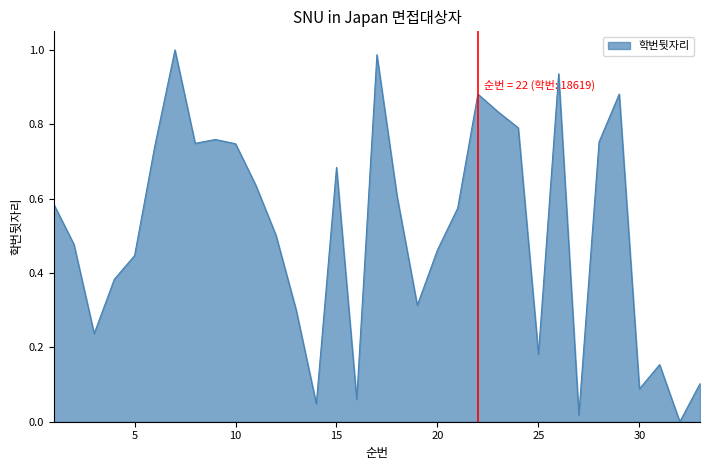

Which category has the lowest value across all series?

32